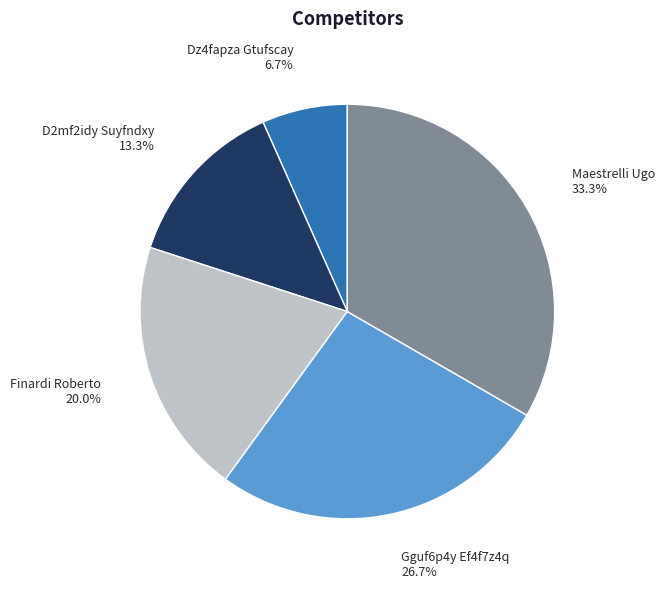

Is there any slice that represents more than half of the pie?

No